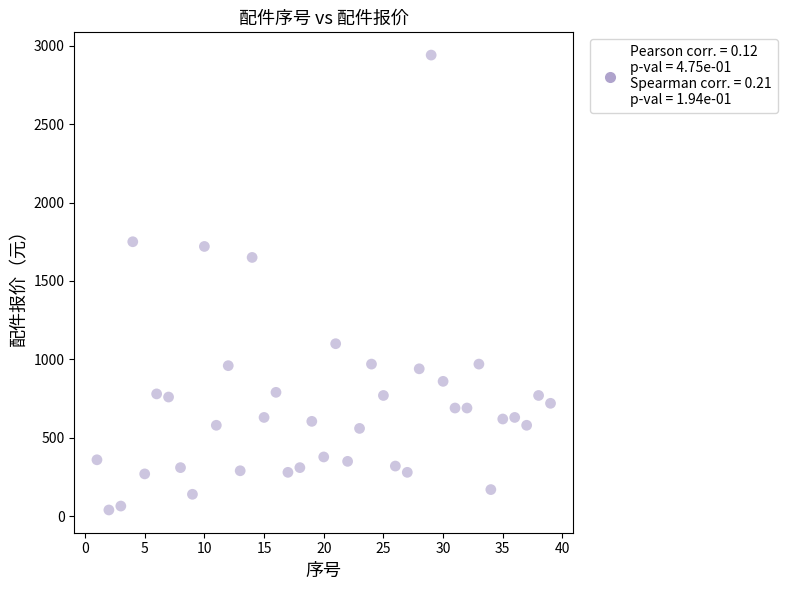

What Y value in the scatter plot is closest to 1490?

1650